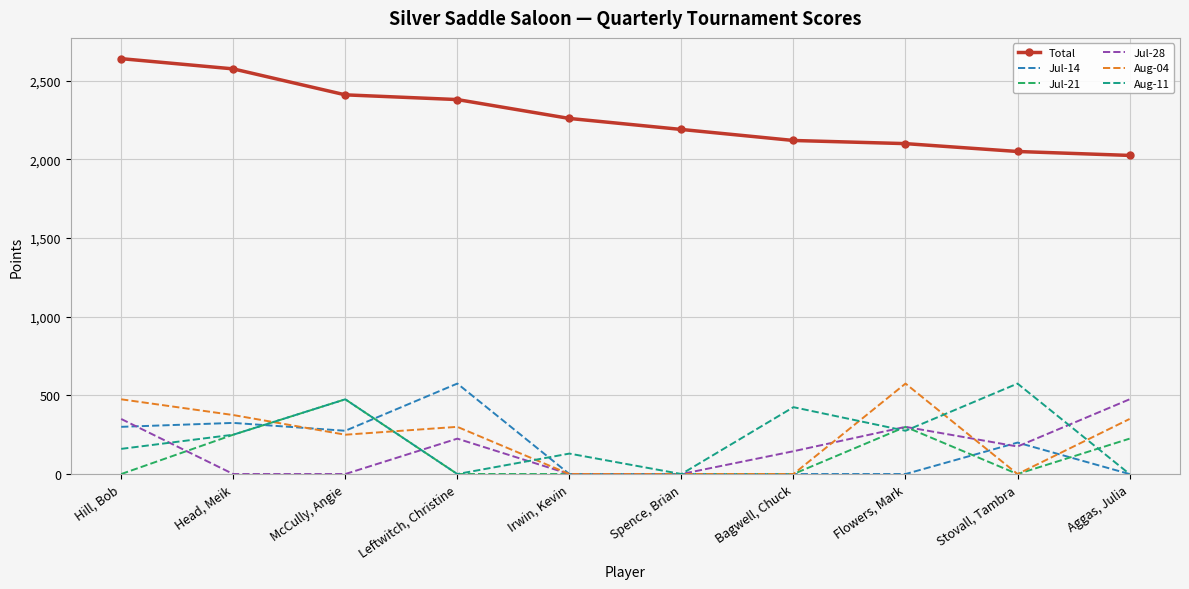

What is the difference between the maximum and minimum values in the Aug-11 series?

575